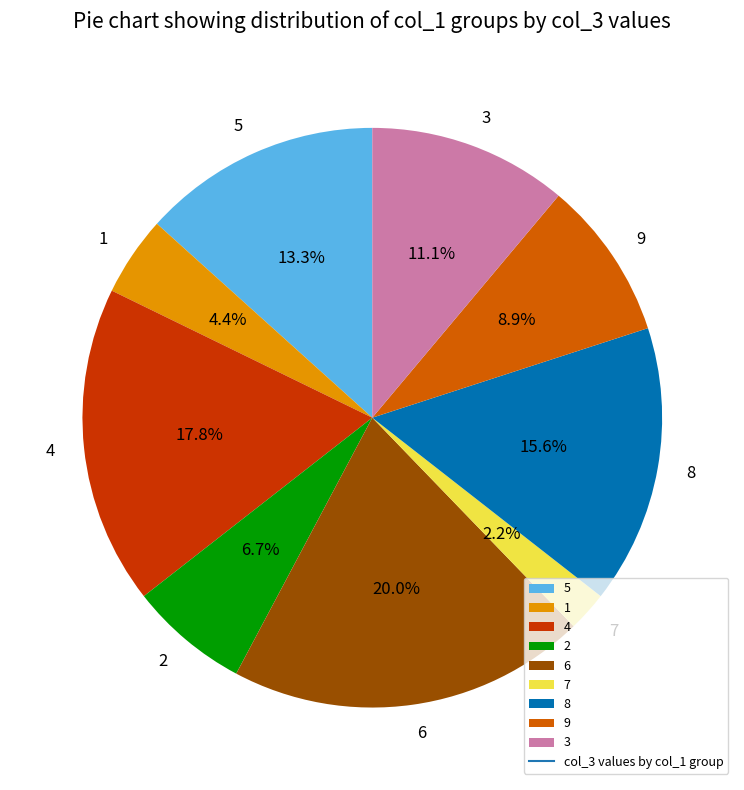

To the nearest percent, what is the average slice percentage?

11%